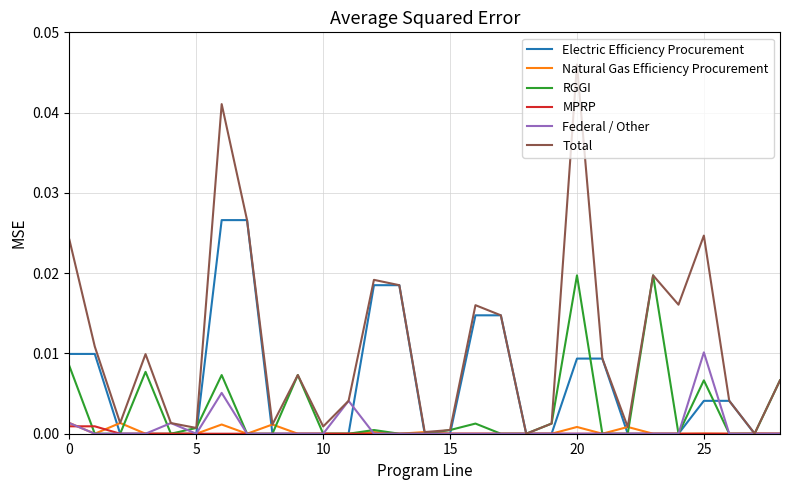

How many lines are shown in the chart?

6